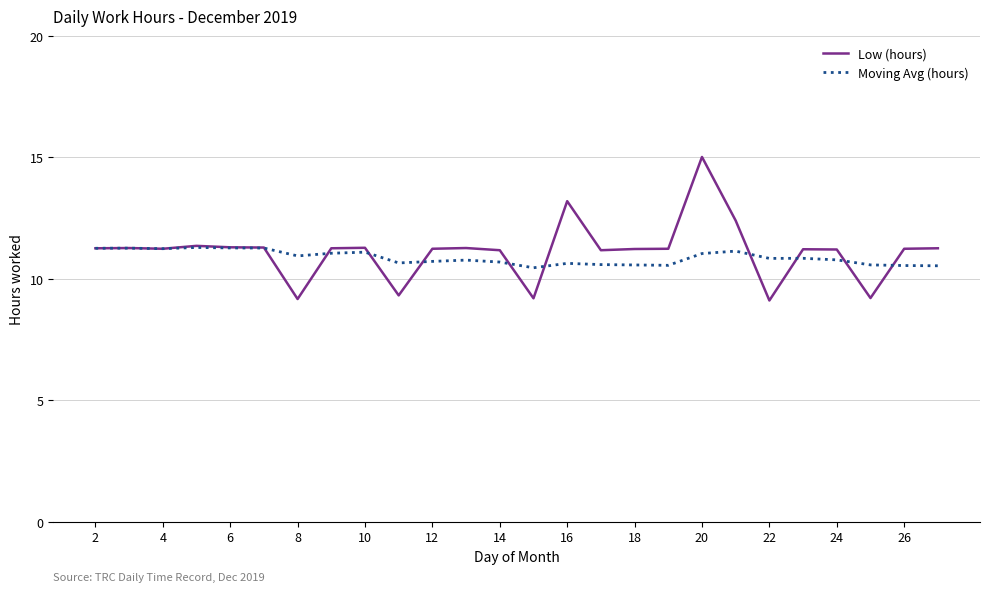

What is the smallest value displayed?

9.1